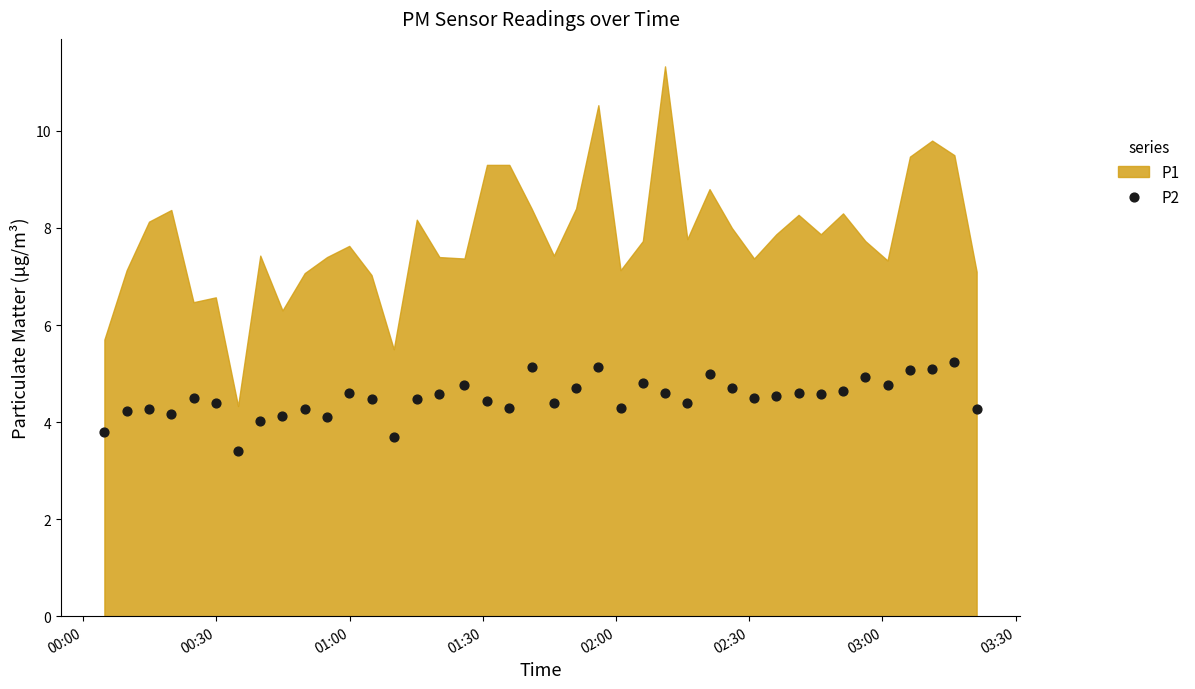

What is the range of Y values (max minus min)?

1.8